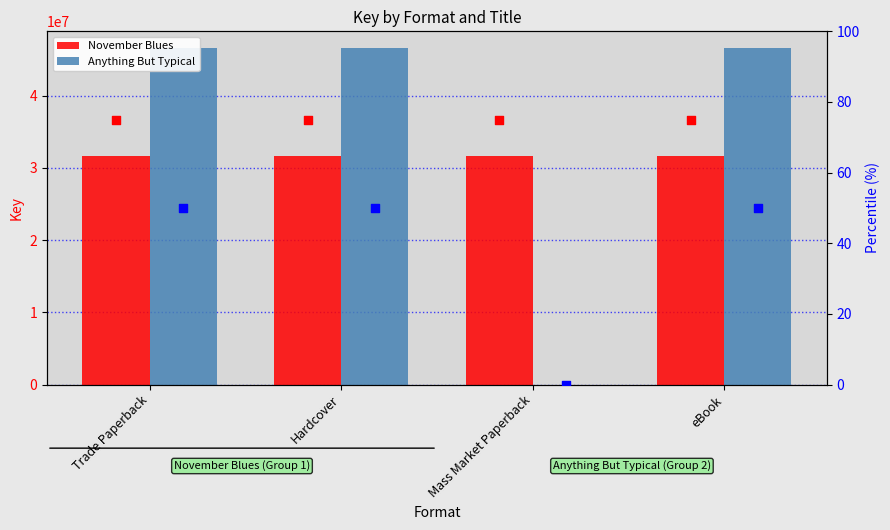

Which series reaches the maximum Y coordinate?

Anything But Typical